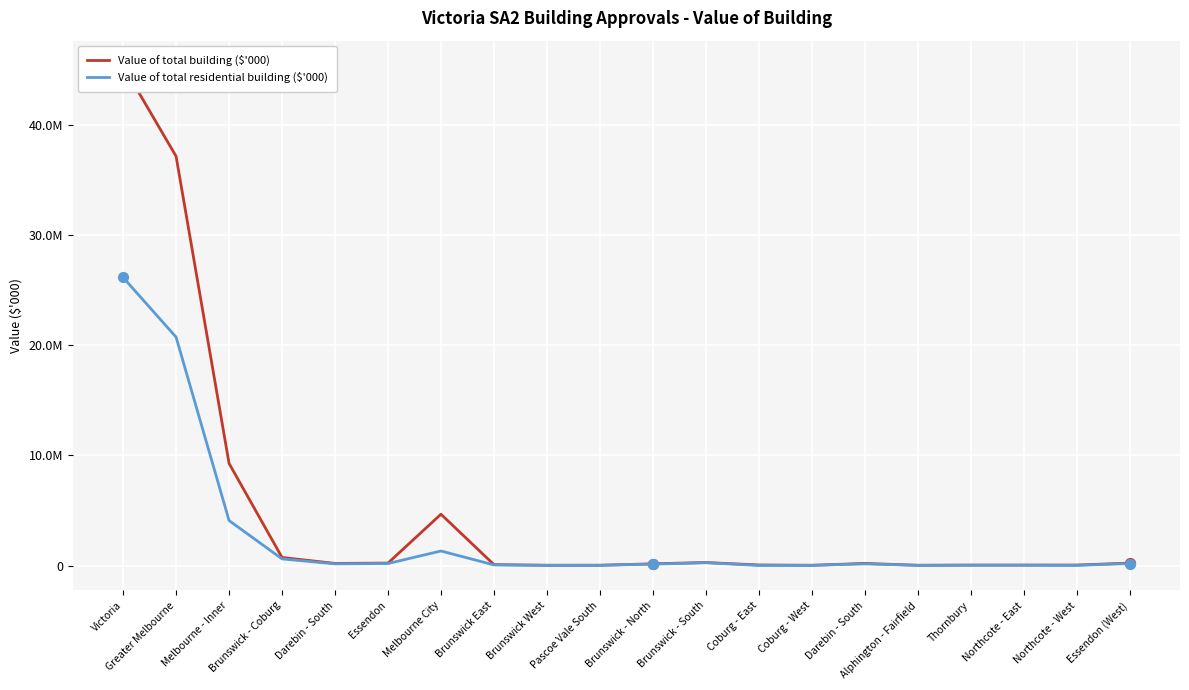

Which series reaches the maximum Y coordinate?

Value of total building ($'000)